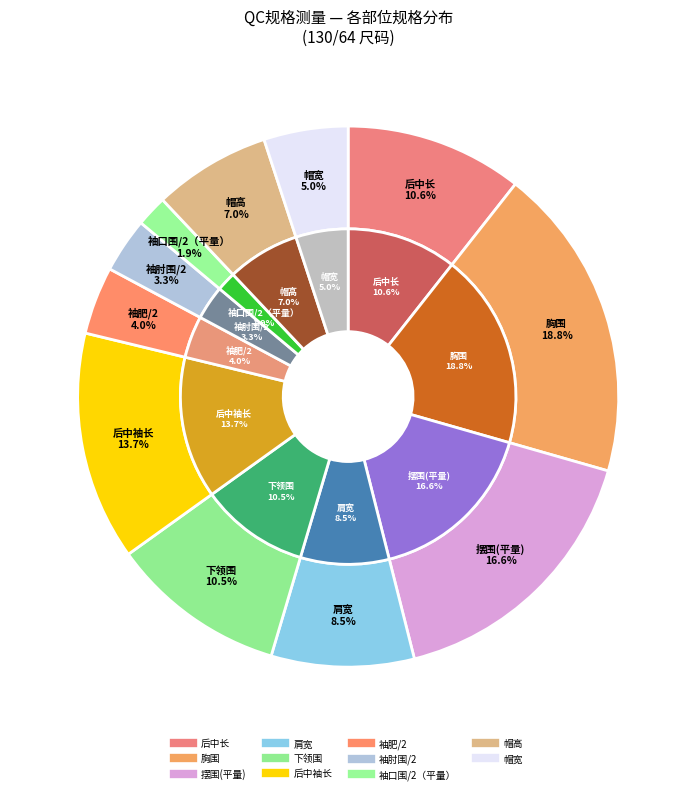

Is it true that 下领围 is 16% of the pie?

False